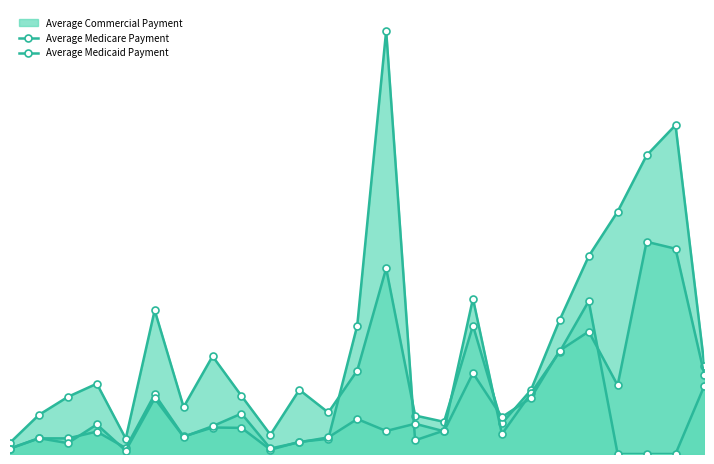

Does the chart display data point markers on the line(s)?

Yes